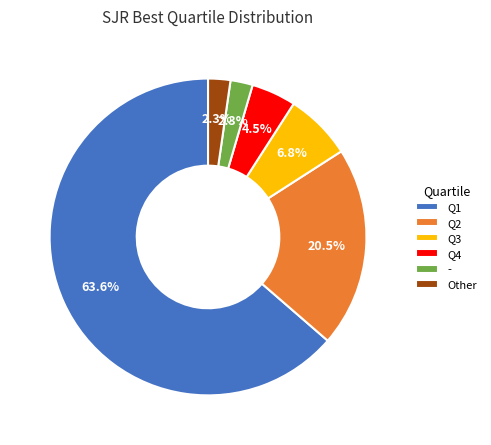

To the nearest percent, what is the combined percentage of Other and Q1?

66%